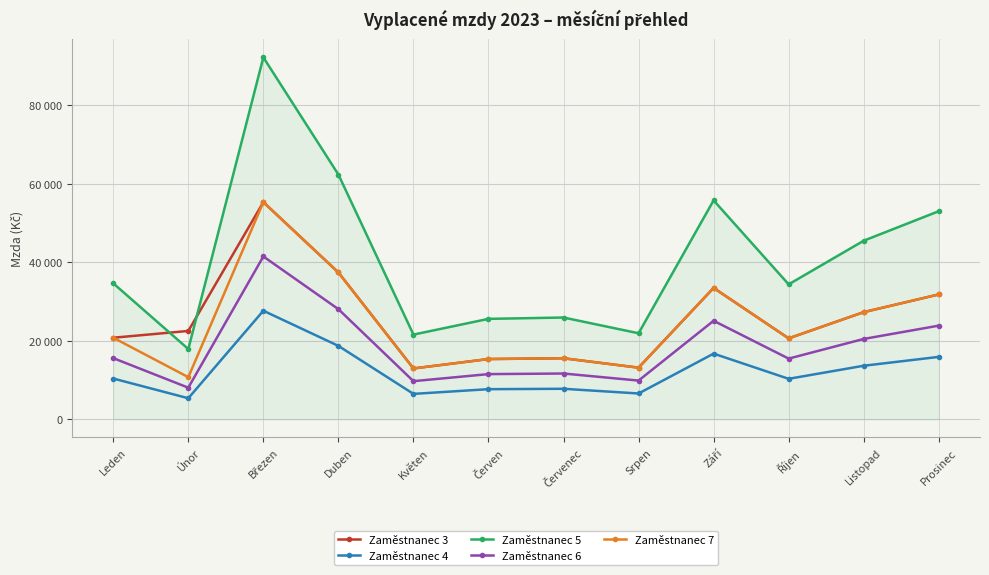

What is the minimum value for Zaměstnanec 6?

8060